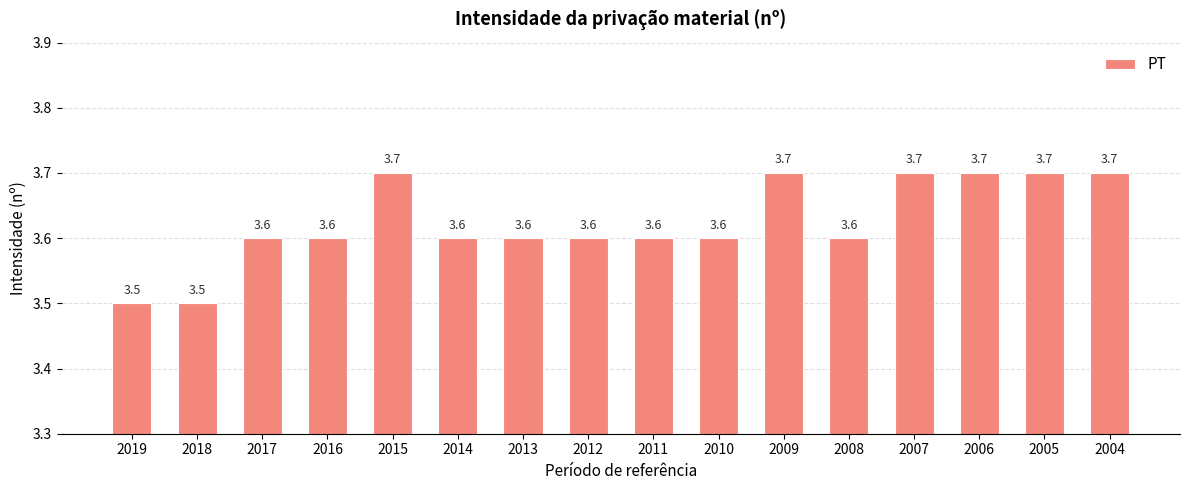

Approximately how many times larger is the value at 2014 compared to 2018?

1.0